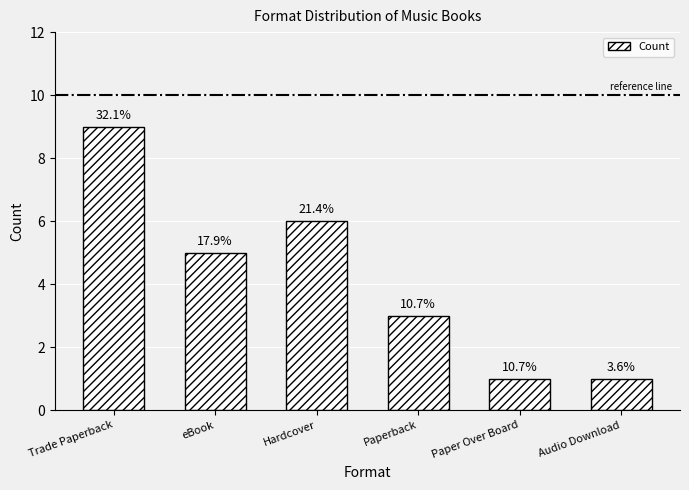

List the labels in order of value, smallest first.

Paper Over Board, Audio Download, Paperback, eBook, Hardcover, Trade Paperback